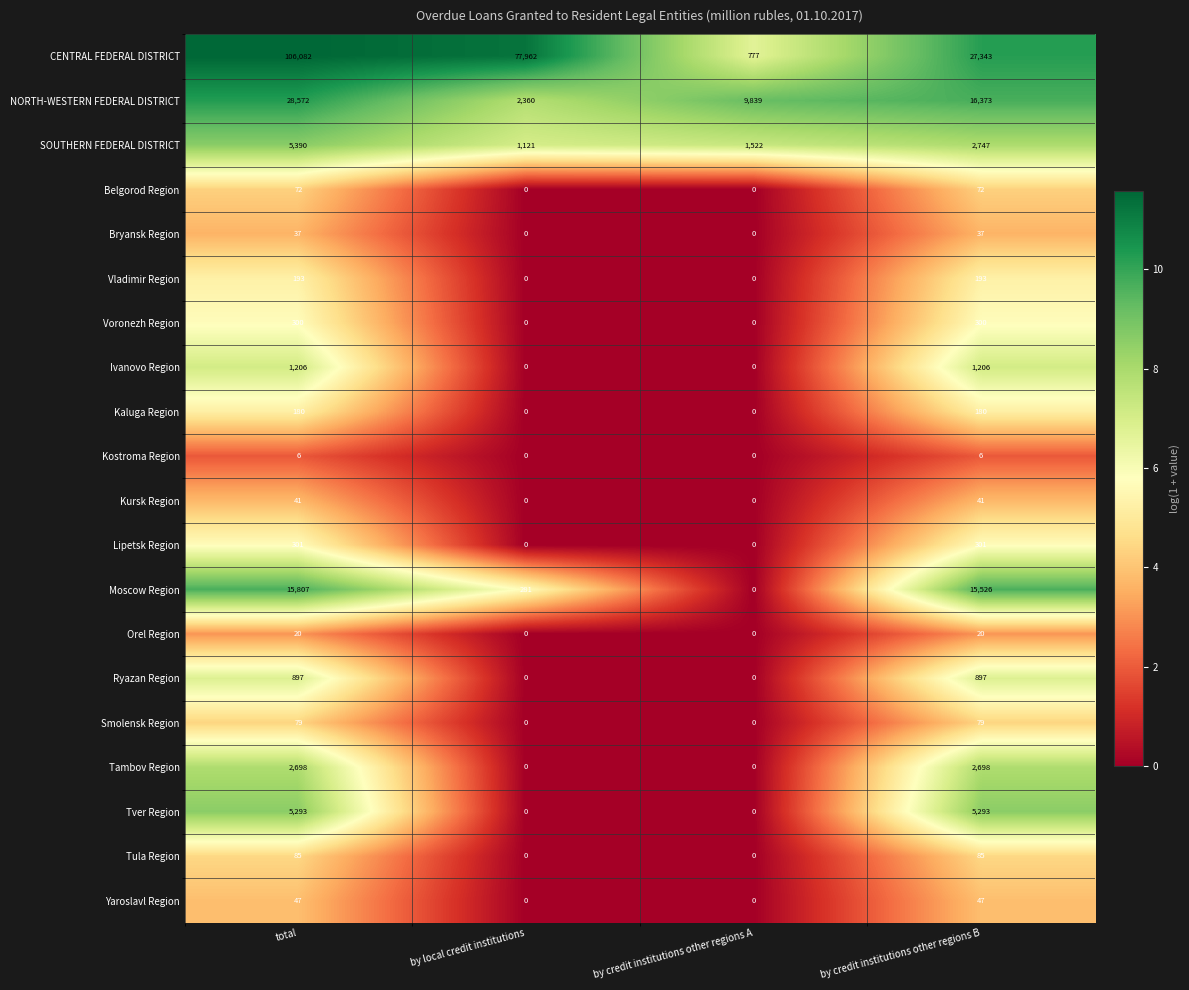

How many categories are shown in the chart?

4